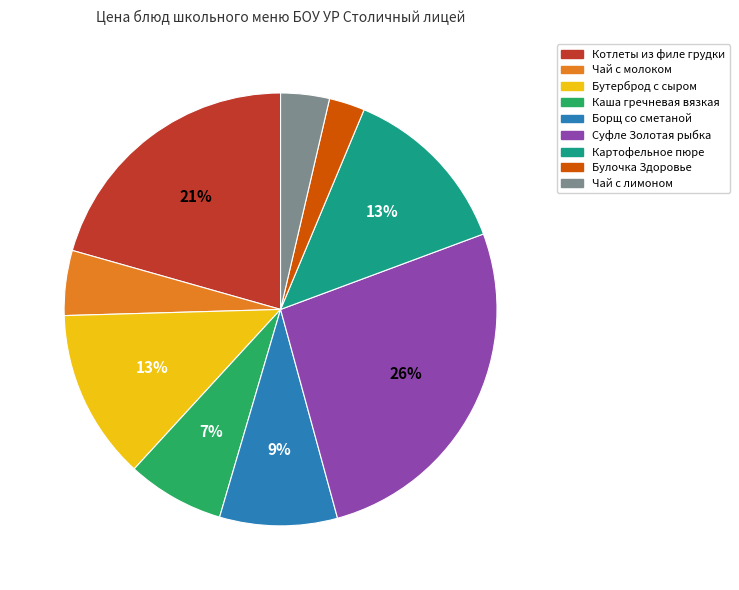

Is the sum of Булочка Здоровье and Борщ со сметаной greater than half?

No